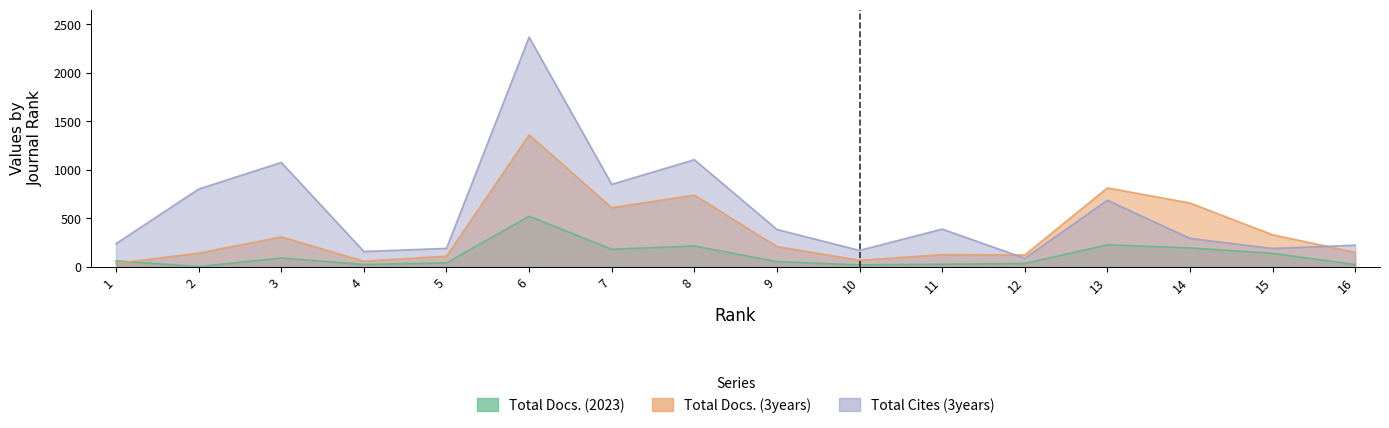

What is the sum of the Total Docs. (3years) values at 1 and 10?

99